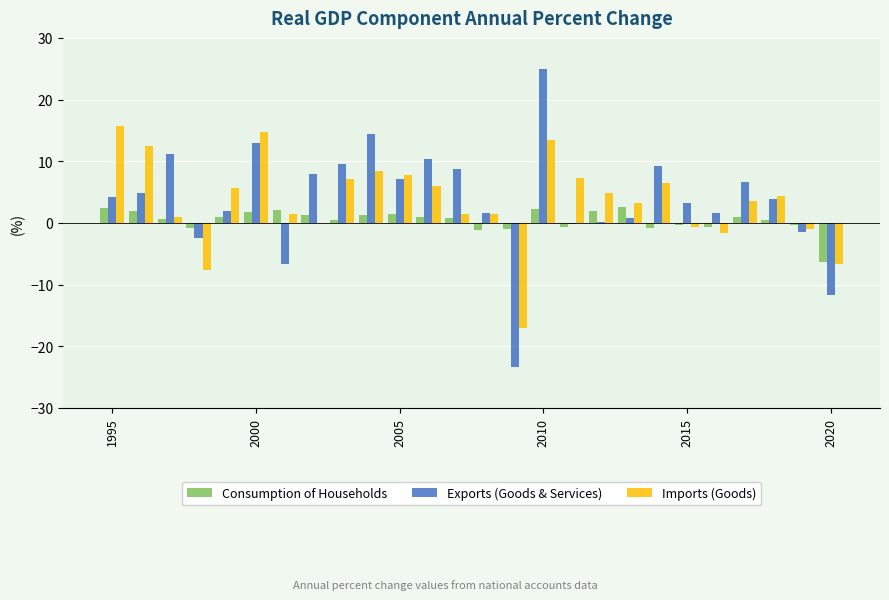

How many series are shown in this chart?

3